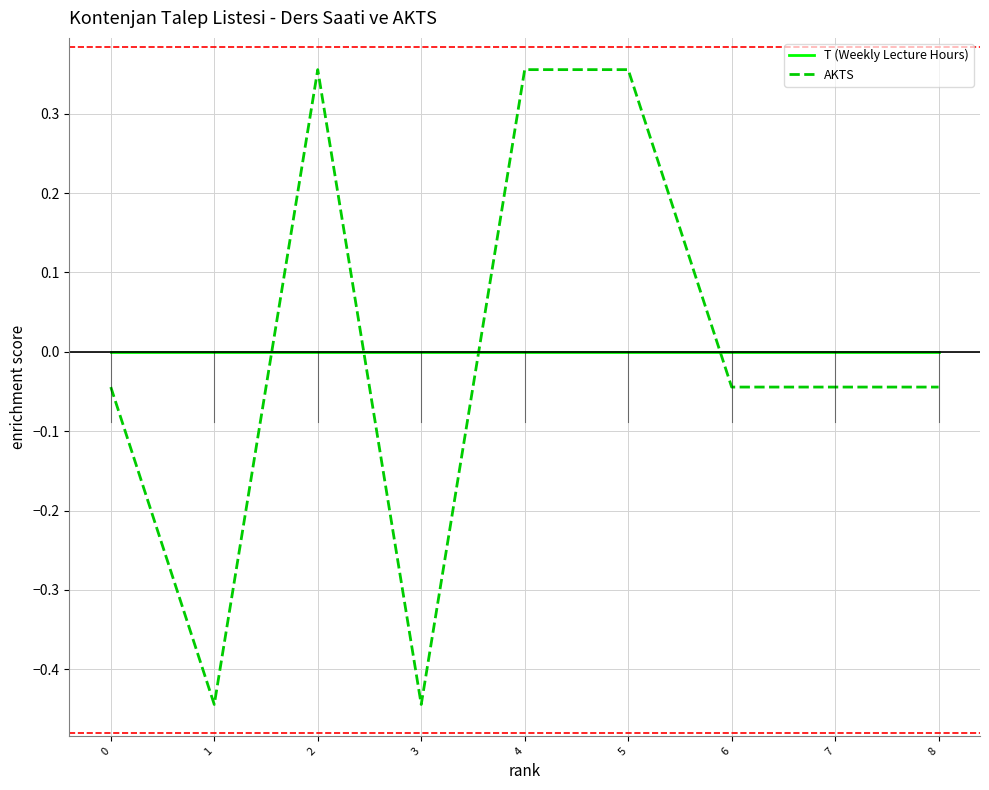

Between which two adjacent categories do AKTS and T (Weekly Lecture Hours) first intersect?

1 and 2